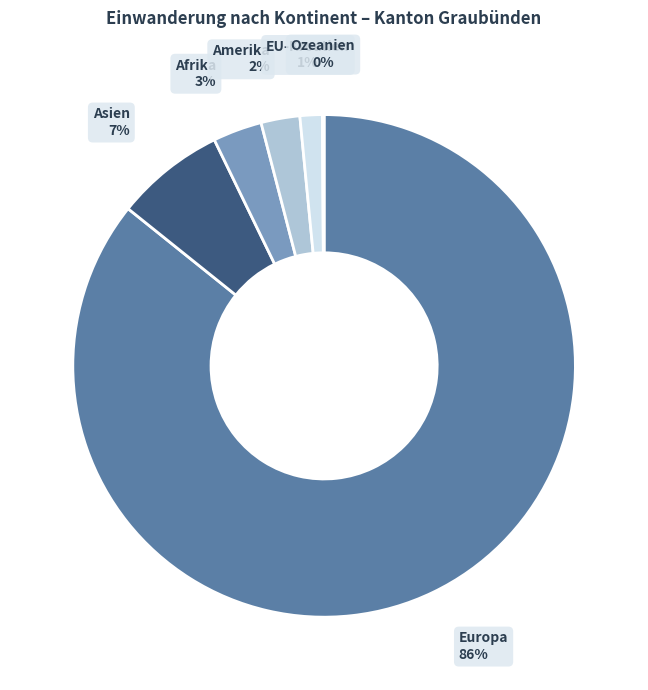

To the nearest percent, what is the average slice percentage?

17%